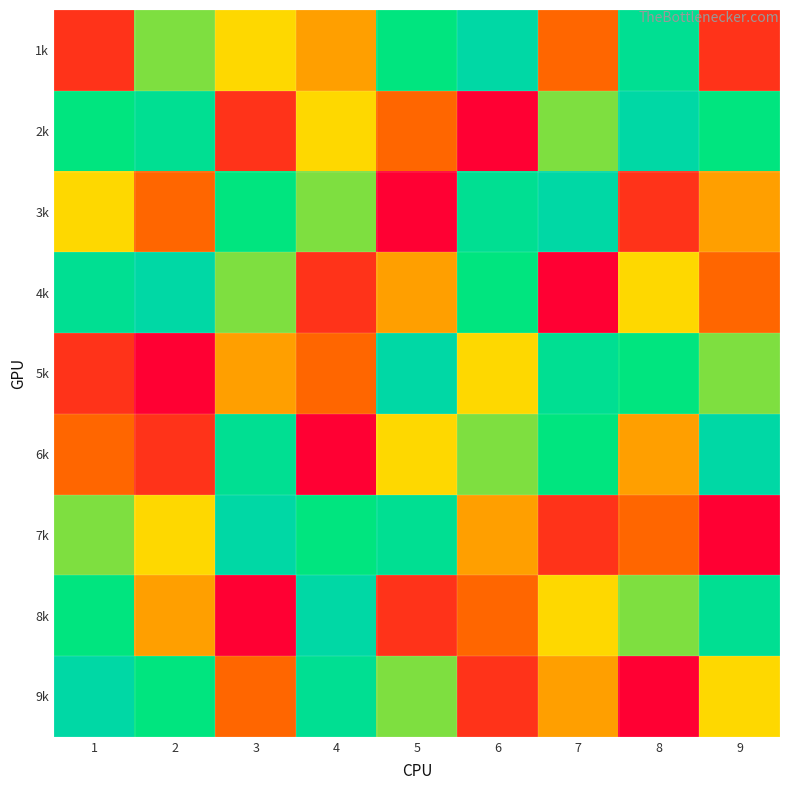

Reading left to right, list all the values displayed in this chart.

1k: 1=2	2=6	3=5	4=4	5=7	6=9	7=3	8=8	9=2
2k: 1=7	2=8	3=2	4=5	5=3	6=1	7=6	8=9	9=7
3k: 1=5	2=3	3=7	4=6	5=1	6=8	7=9	8=2	9=4
4k: 1=8	2=9	3=6	4=2	5=4	6=7	7=1	8=5	9=3
5k: 1=2	2=1	3=4	4=3	5=9	6=5	7=8	8=7	9=6
6k: 1=3	2=2	3=8	4=1	5=5	6=6	7=7	8=4	9=9
7k: 1=6	2=5	3=9	4=7	5=8	6=4	7=2	8=3	9=1
8k: 1=7	2=4	3=1	4=9	5=2	6=3	7=5	8=6	9=8
9k: 1=9	2=7	3=3	4=8	5=6	6=2	7=4	8=1	9=5